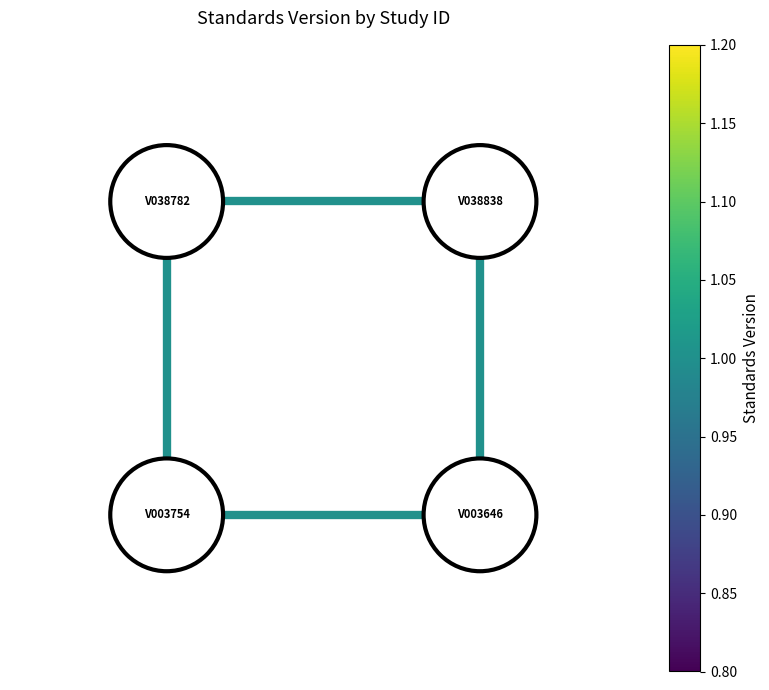

Rank the series by their maximum value, from highest to lowest.

edge_0_1, edge_0_2, edge_1_3, edge_2_3